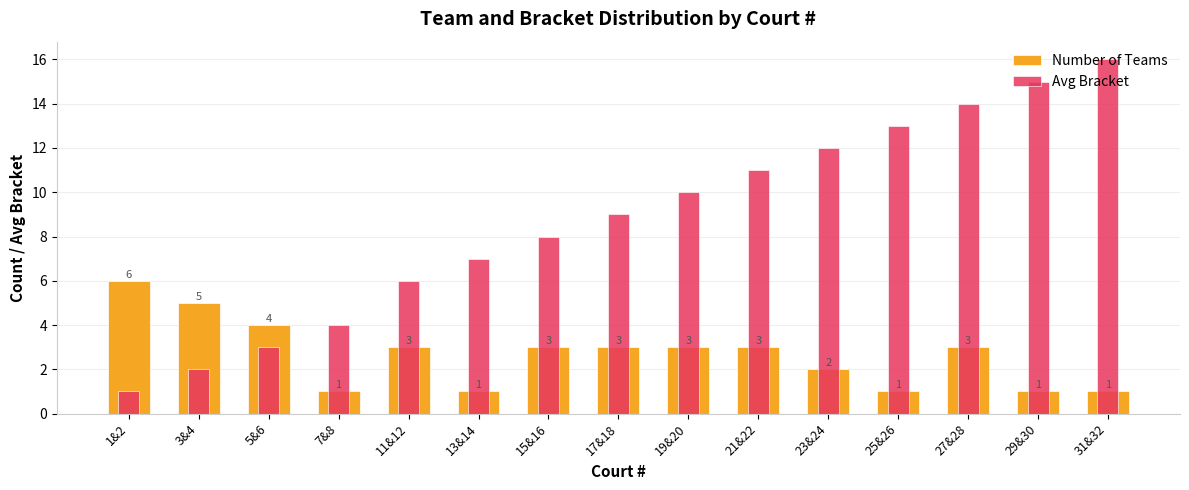

Which series changed the most between 19&20 and 21&22?

Avg Bracket